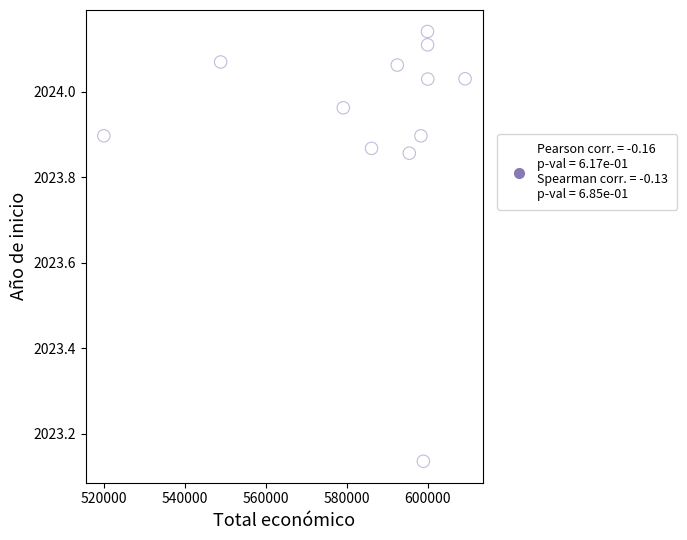

What is the range of Y values (max minus min)?

1.0